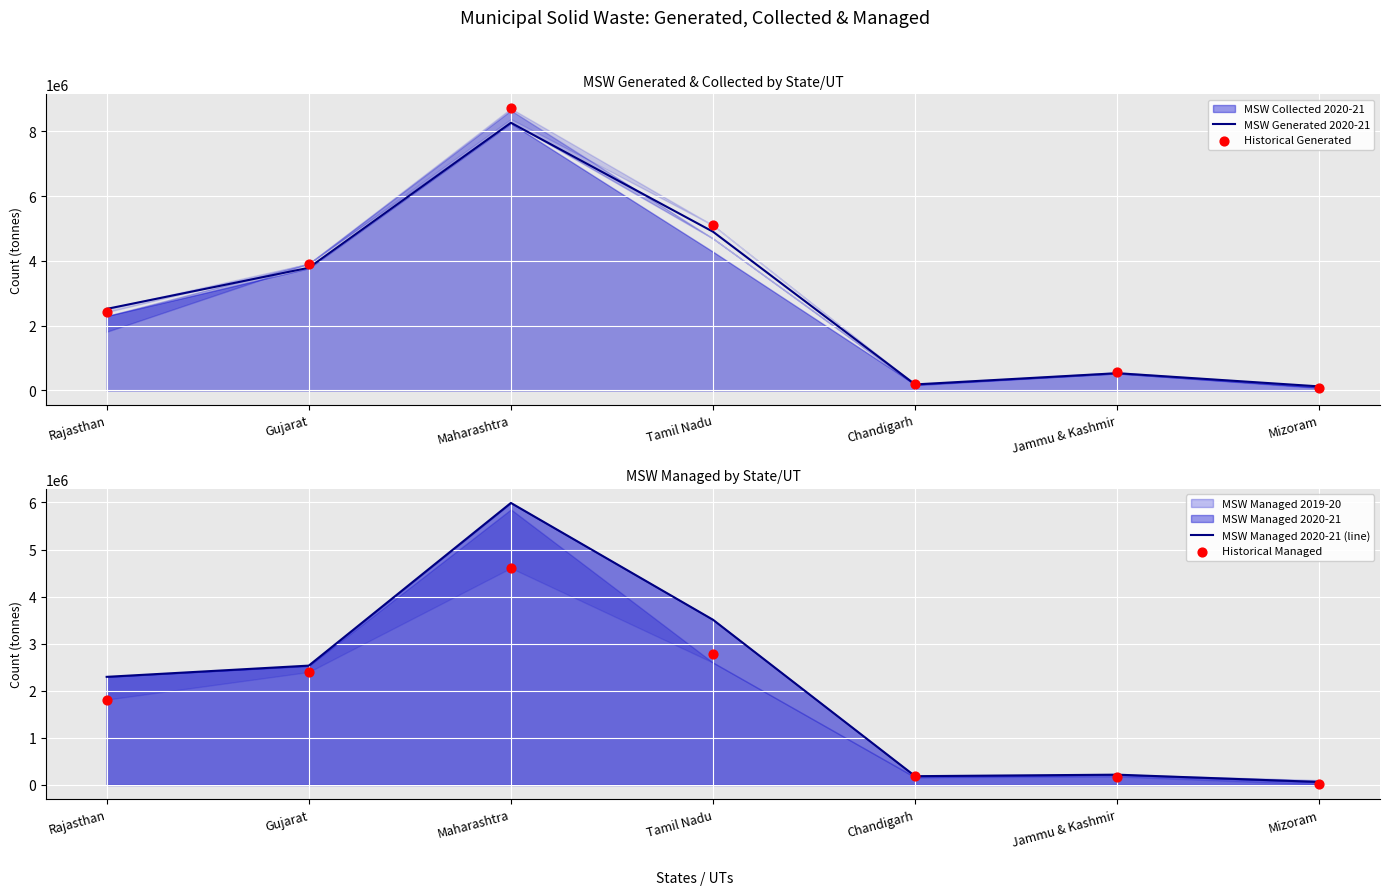

Which series contains the highest Y value?

Historical Generated